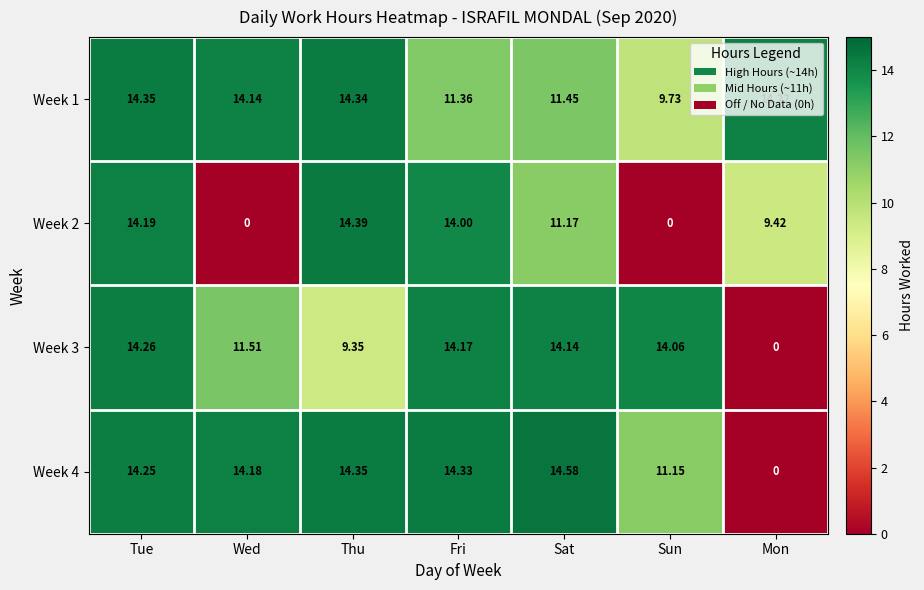

Is the value of Week 4 at Sun greater than the value of Week 3 at Mon?

Yes